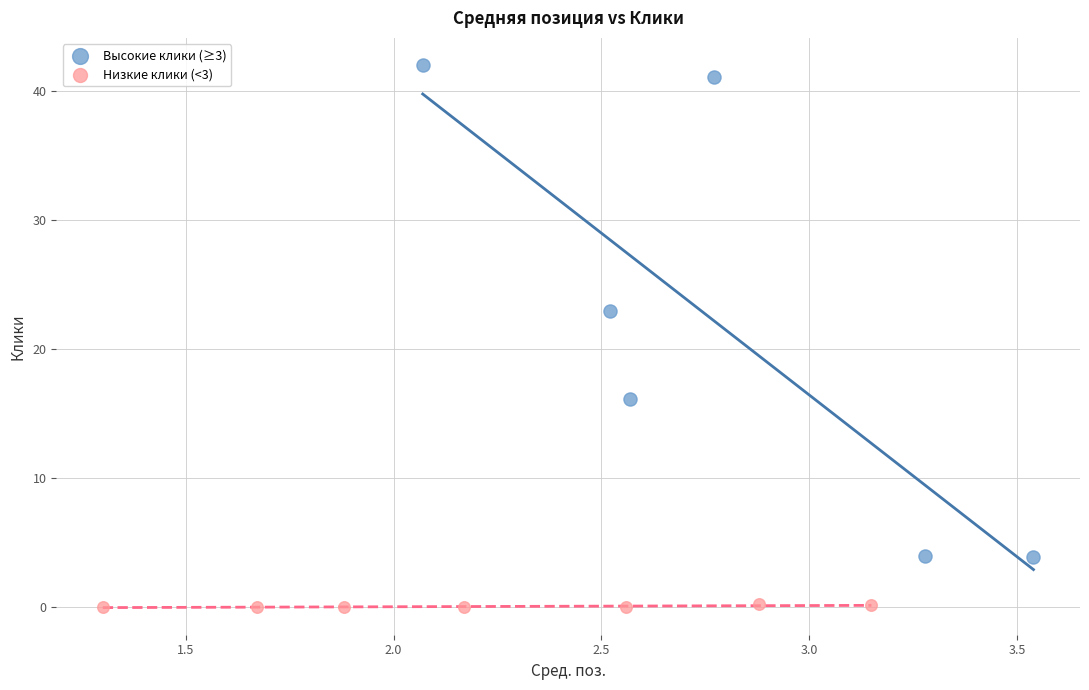

Which series reaches the maximum Y coordinate?

Высокие клики (≥3)